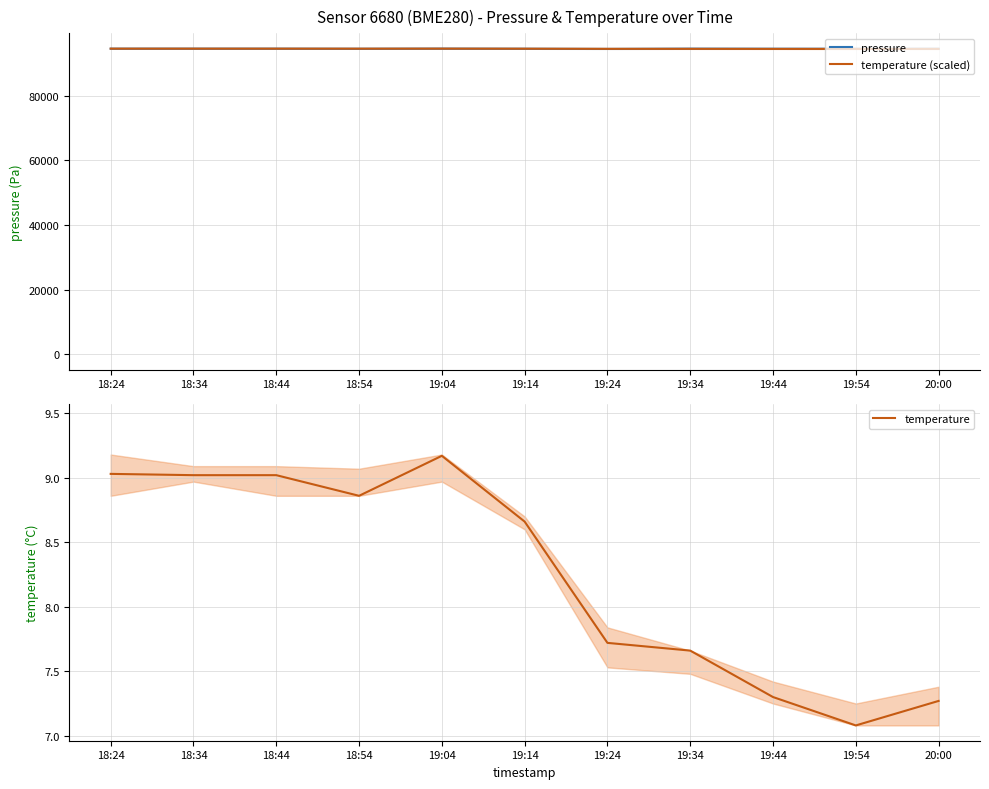

At which label does temperature (scaled) first exceed 94478?

18:24